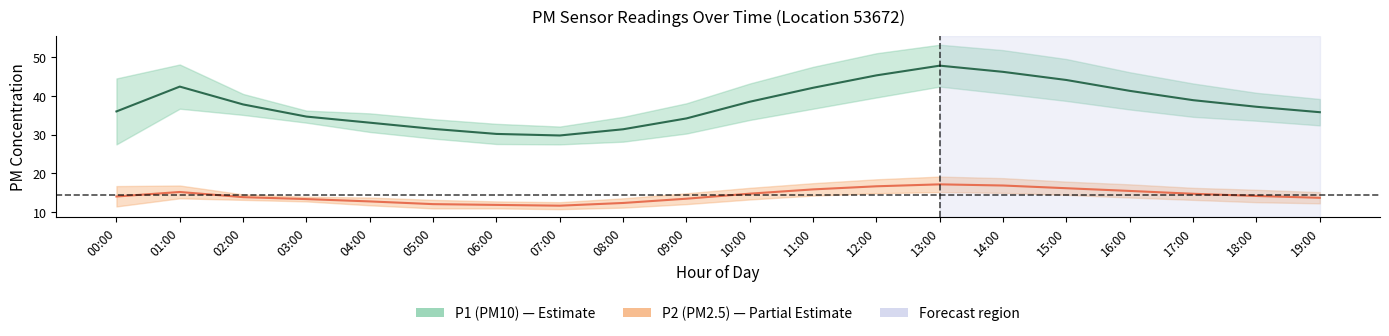

Is the value of P2 at 06:00 greater than the value of P1 at 06:00?

No